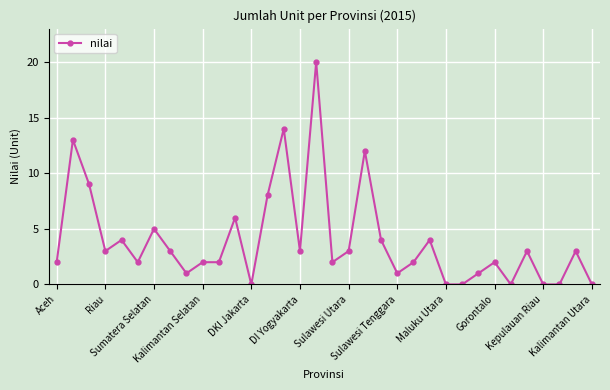

What is the difference between the second highest and minimum values?

14